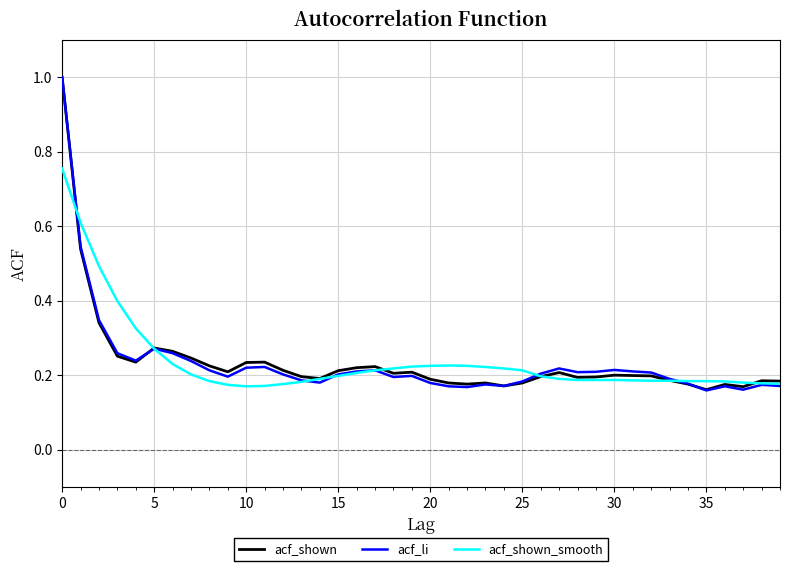

What is the greatest value displayed?

1.0